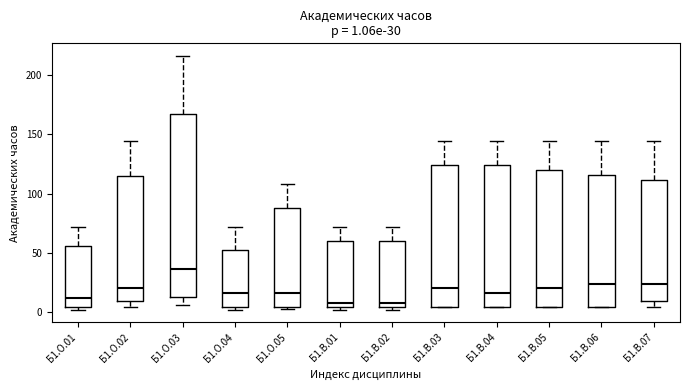

Which box is the tallest, from its lower edge to its upper edge?

Б1.О.03